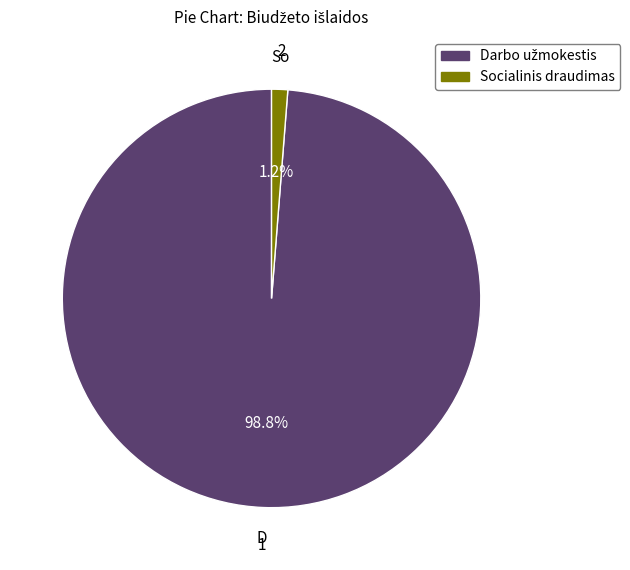

What is the smallest slice in the pie chart?

Socialinis draudimas